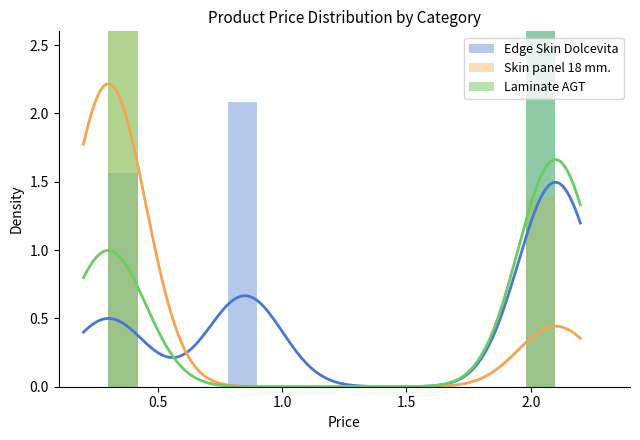

Reading right to left, transcribe all the data shown in this chart.

Edge Skin Dolcevita: 4.7	0.0	0.0	0.0	0.0	0.0	0.0	0.0	0.0	0.0	2.1	0.0	0.0	0.0	1.6
Skin panel 18 mm.: 1.4	0.0	0.0	0.0	0.0	0.0	0.0	0.0	0.0	0.0	0.0	0.0	0.0	0.0	6.9
Laminate AGT: 5.2	0.0	0.0	0.0	0.0	0.0	0.0	0.0	0.0	0.0	0.0	0.0	0.0	0.0	3.1